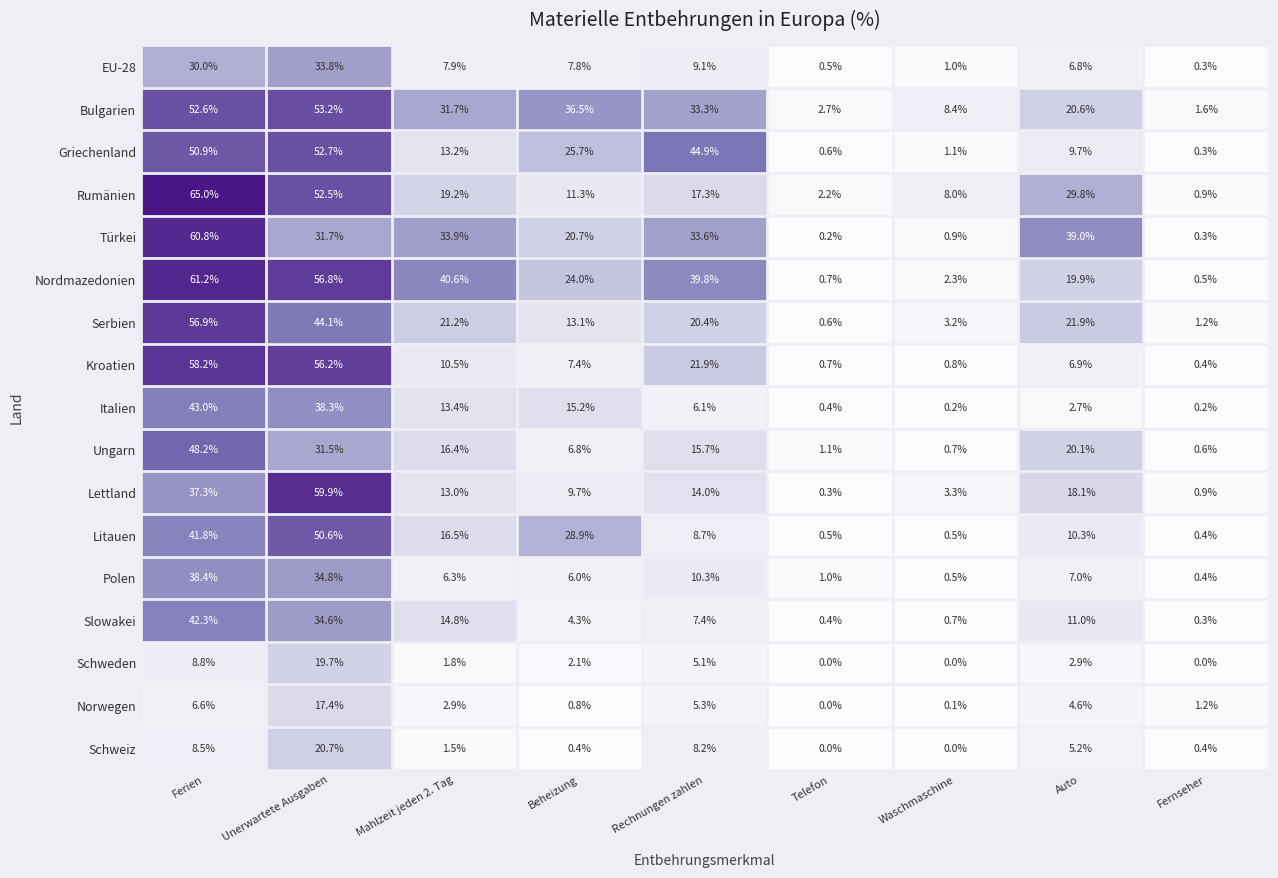

Where does the Polen series first go above 6?

Ferien